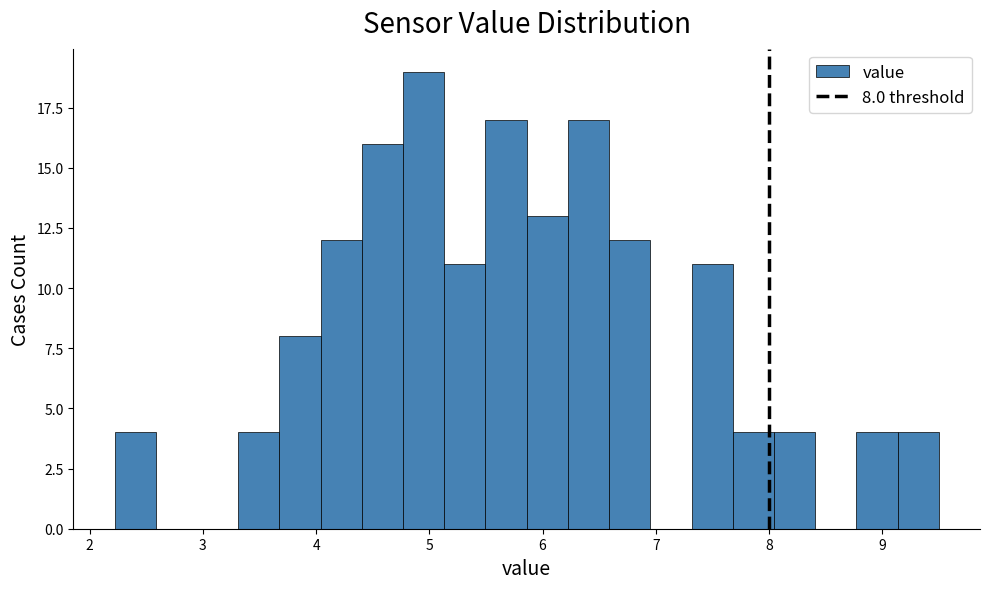

Around what value on the x-axis is the tallest bar? Give the approximate position of its centre, as read against the axis.

5.0